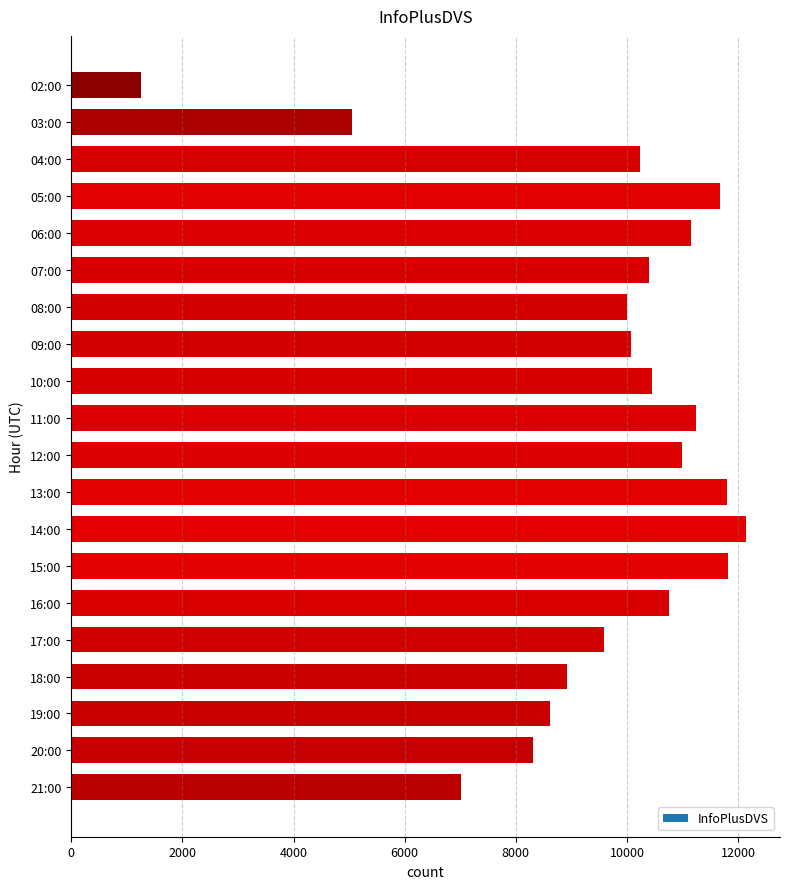

True or false: the data shows 7012 at 21:00.

True